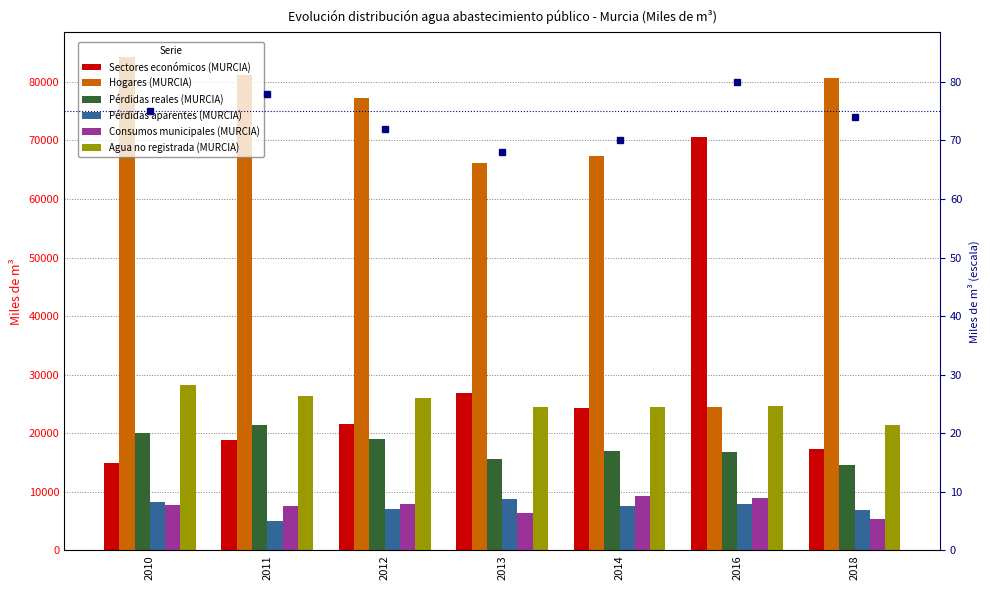

How many bars are there in total?

42